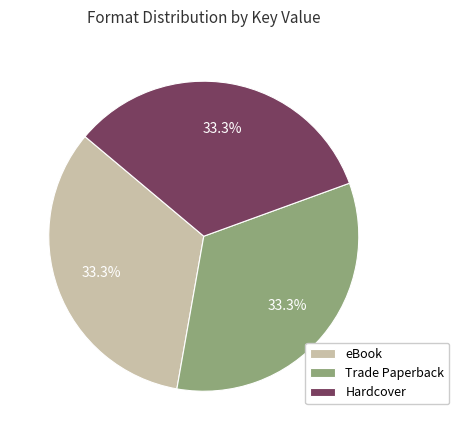

Count the number of slices in the pie.

3